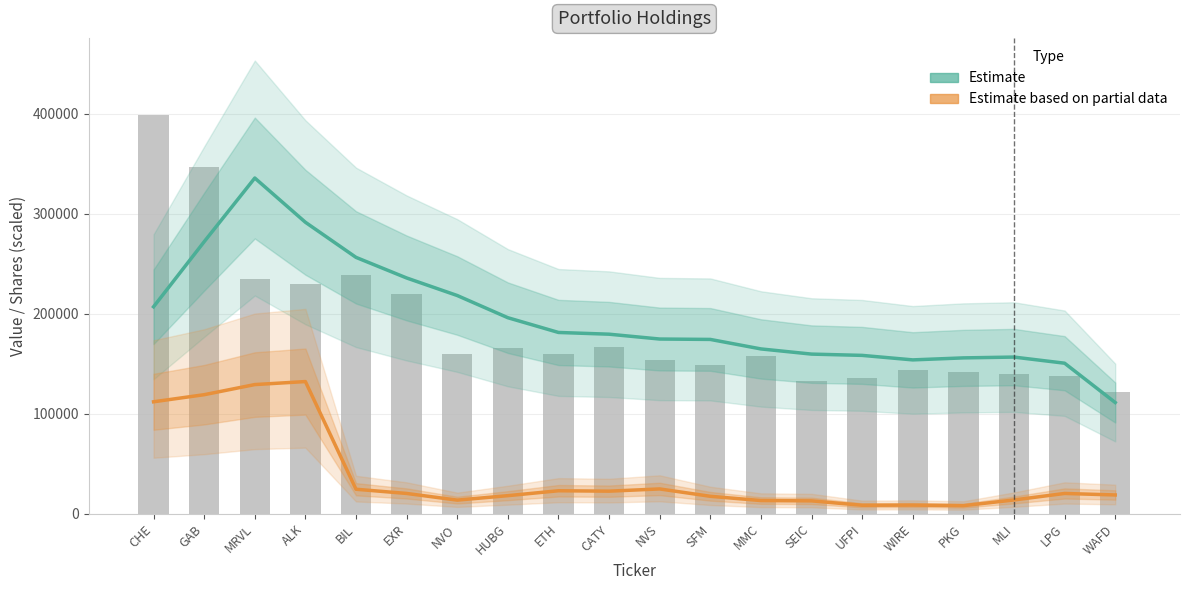

What value does the Value (Estimate) series have at BIL?

256417.3